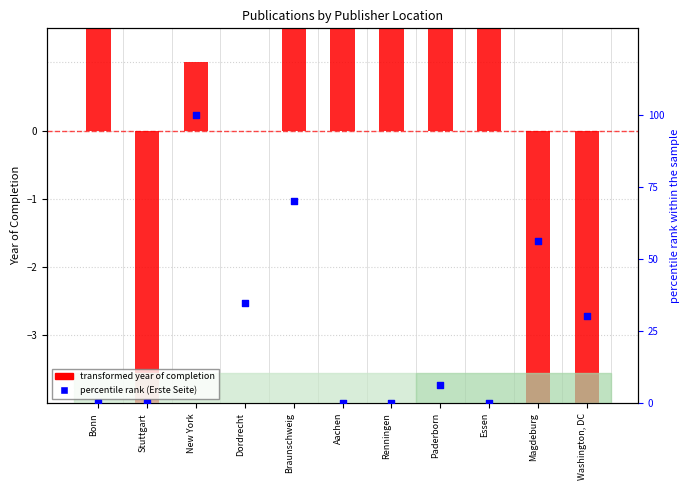

Which series contains the highest Y value?

percentile rank (Erste Seite)